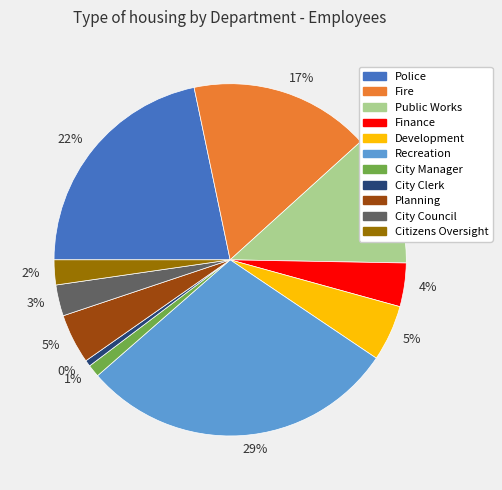

To the nearest percent, what is the average slice percentage?

9%